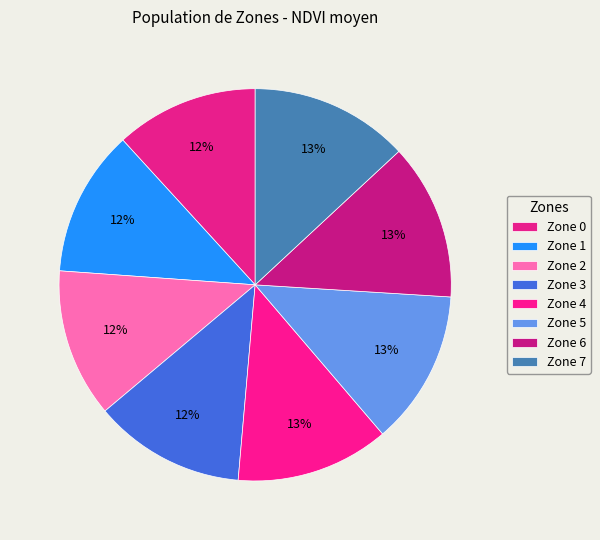

How many segments does this pie chart have?

8